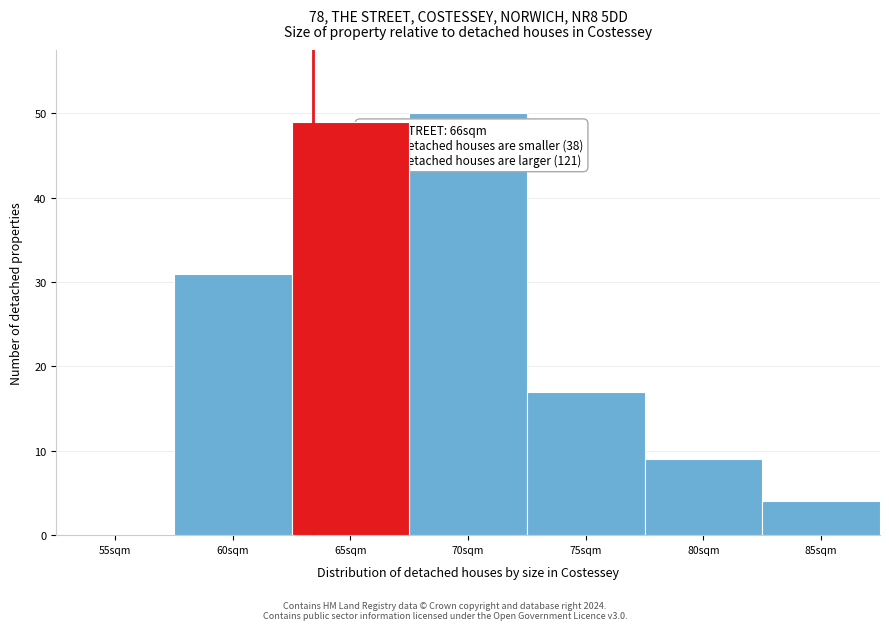

Reading left to right, list all the values displayed in this chart.

55sqm=0	60sqm=31	65sqm=49	70sqm=50	75sqm=17	80sqm=9	85sqm=4